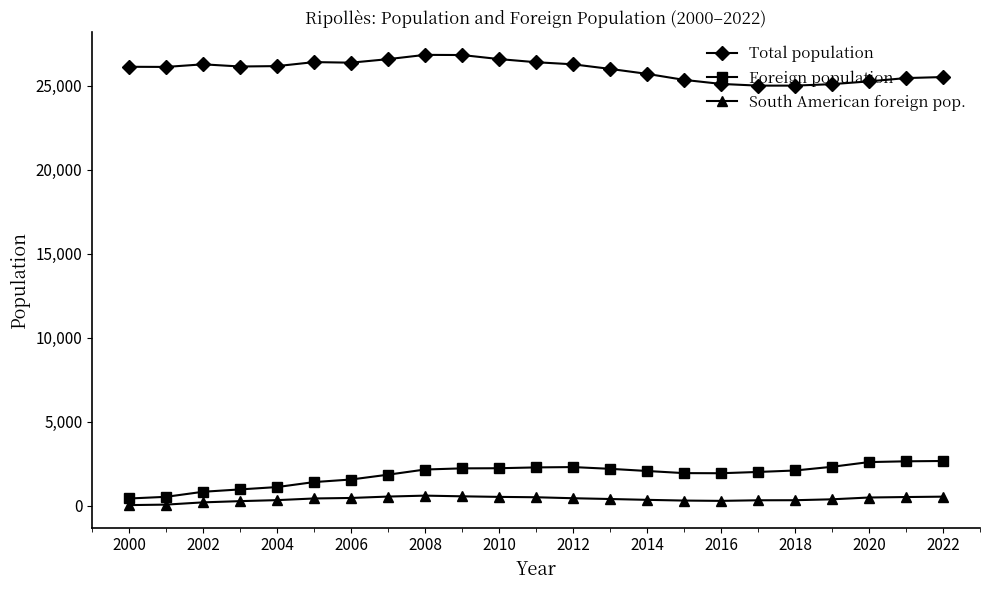

What is the maximum value for South American foreign pop.?

590